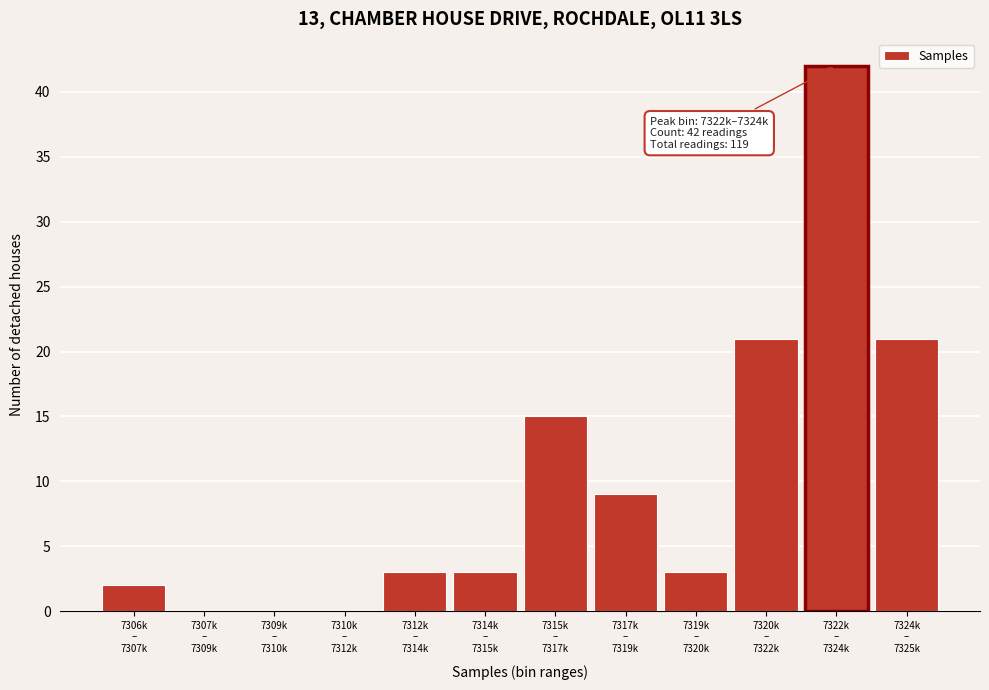

What is the maximum value shown in the chart?

42